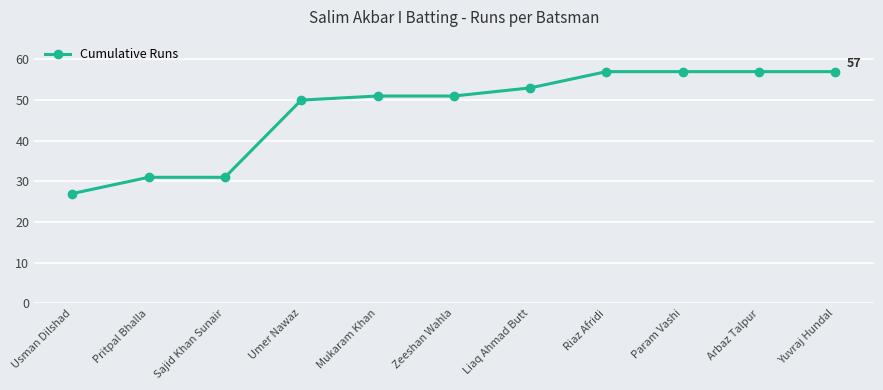

Does the chart have visible grid lines?

Yes